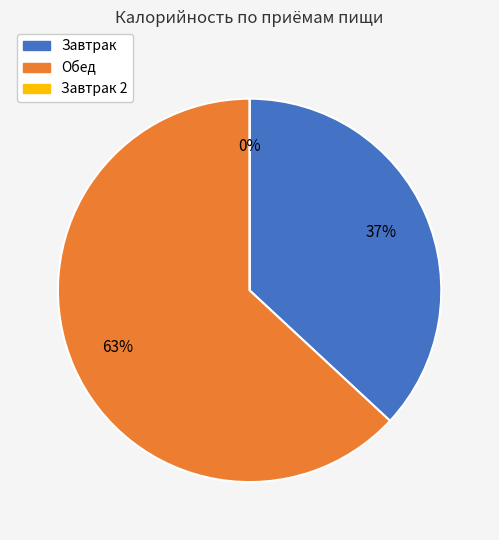

To the nearest percent, what is the average slice percentage?

33%